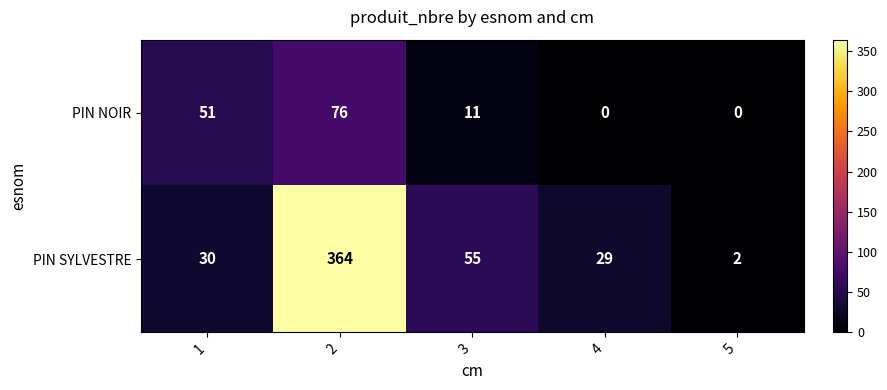

What is the average value of the PIN NOIR series?

28